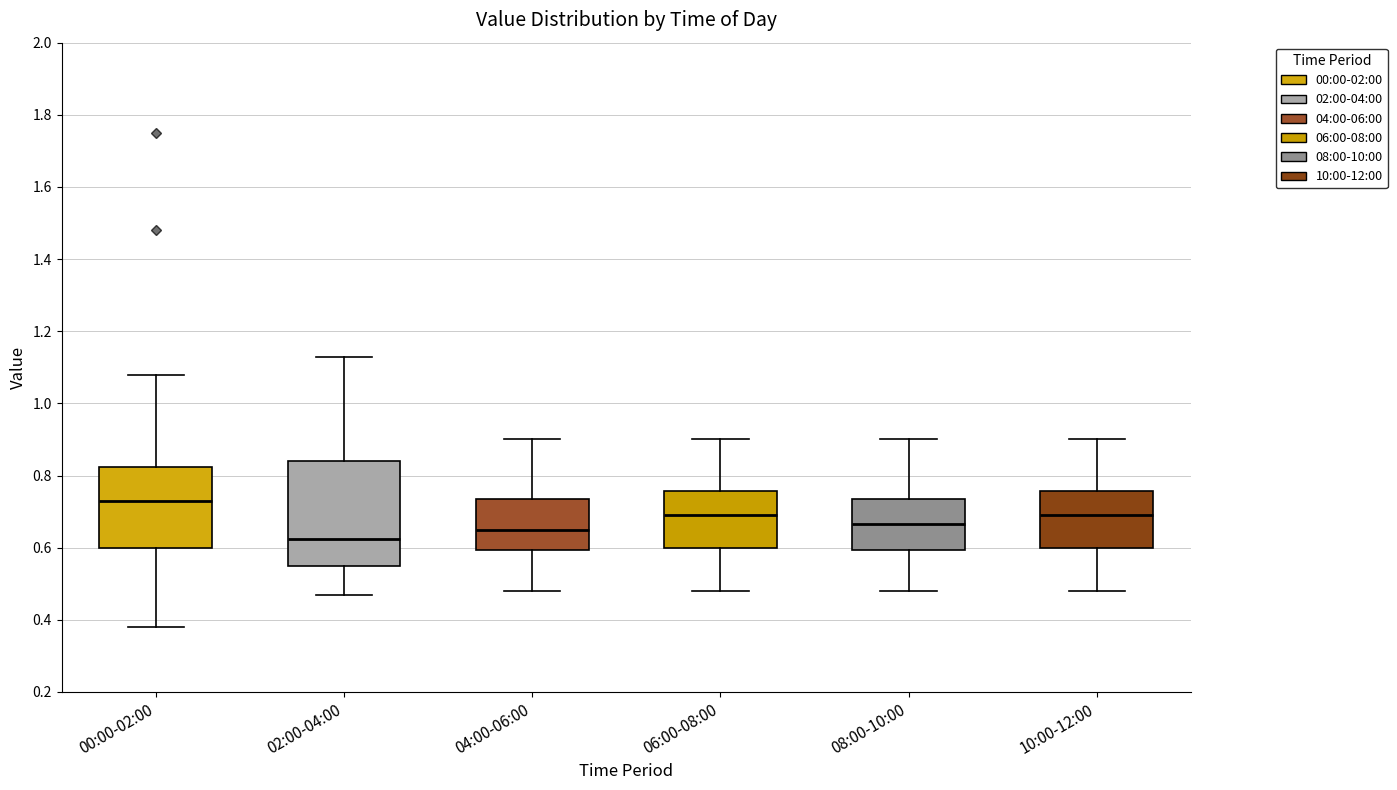

Which box has the highest median line?

00:00-02:00